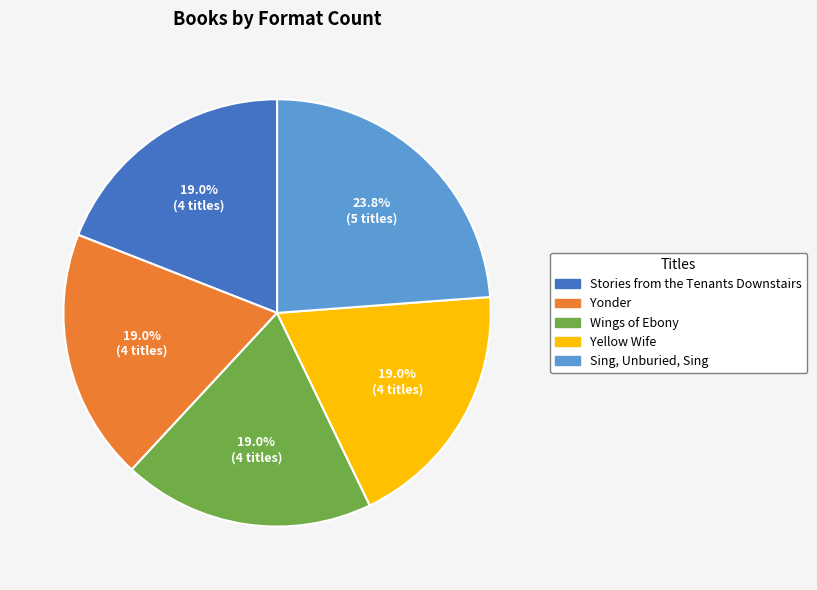

Is Sing, Unburied, Sing the majority of the pie?

No